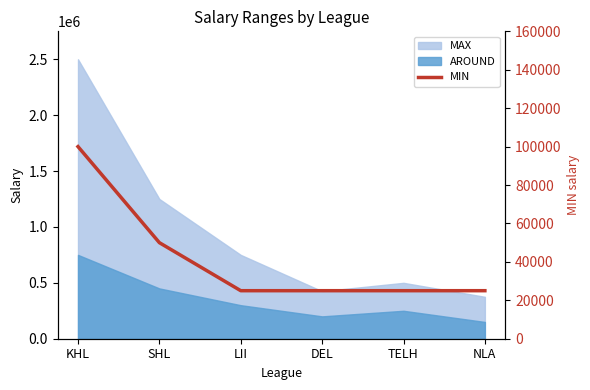

Is it true that the value at NLA is 17109?

False